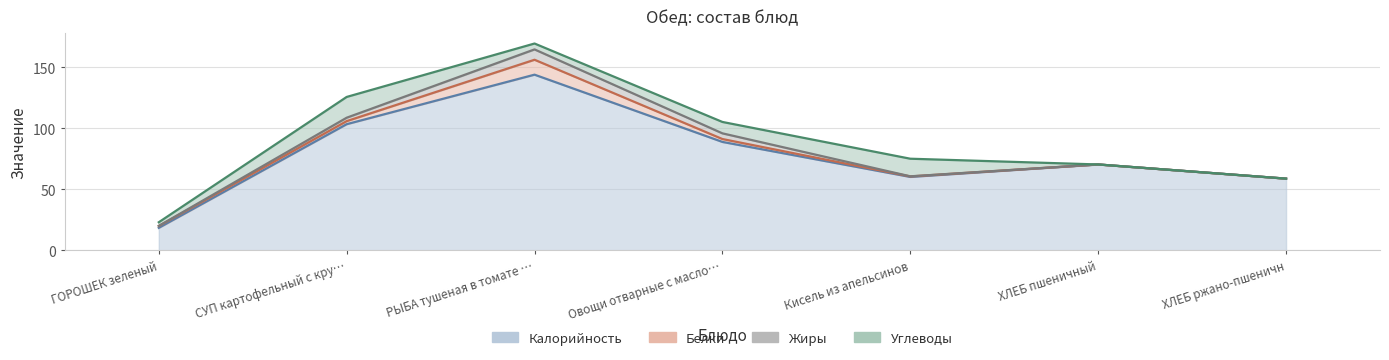

Between СУП картофельный с крупой гречневый and Кисель из апельсинов, which is larger?

СУП картофельный с крупой гречневый